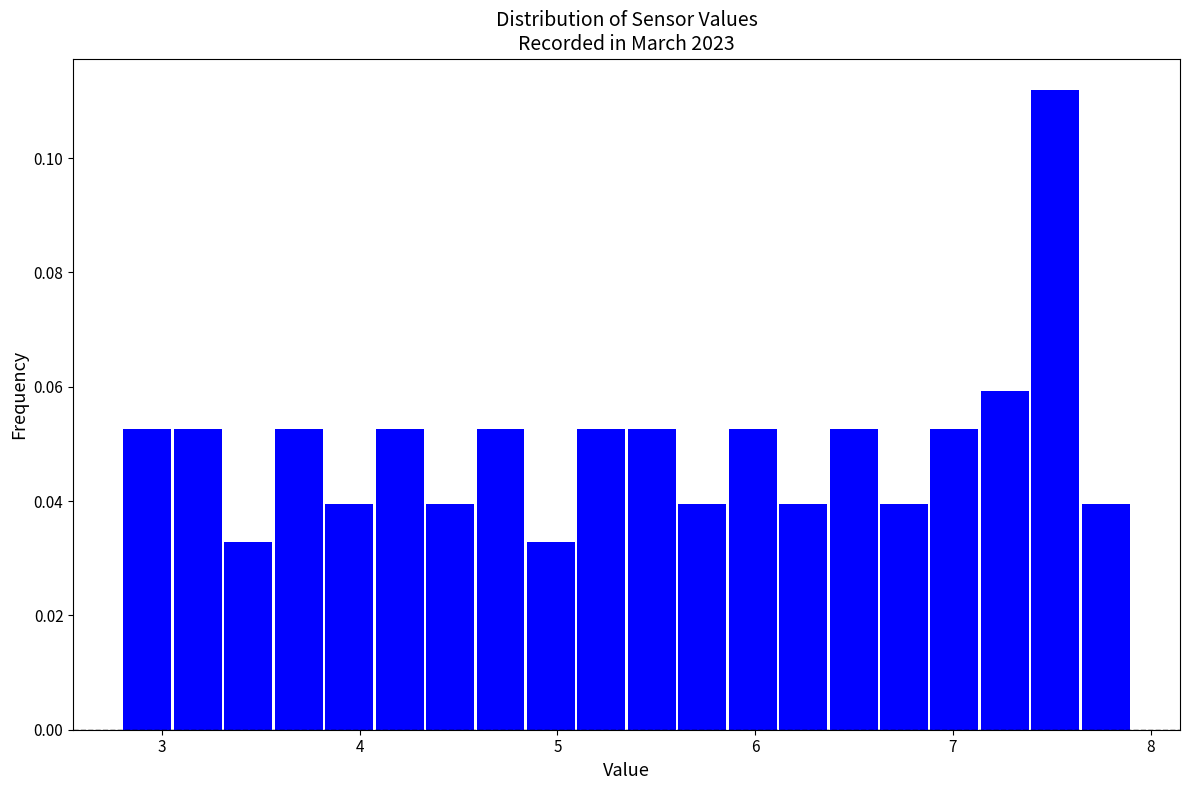

Read against the x-axis, roughly where is the centre of the tallest bar?

7.5